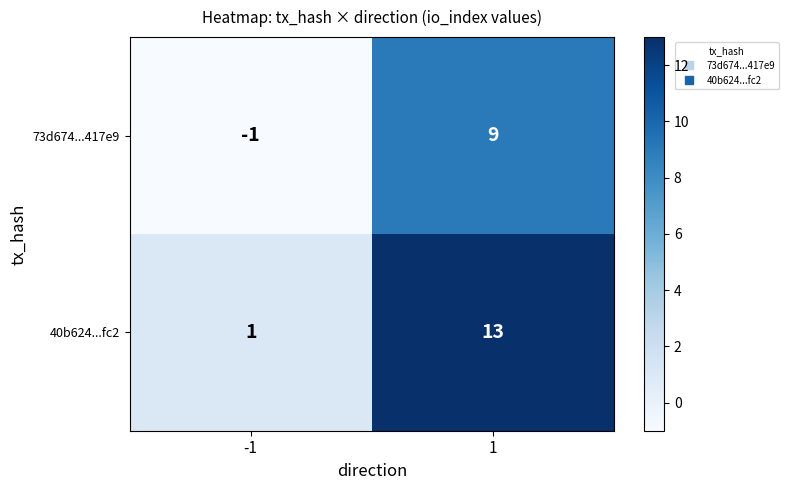

At which category is the sum across all series the highest?

1